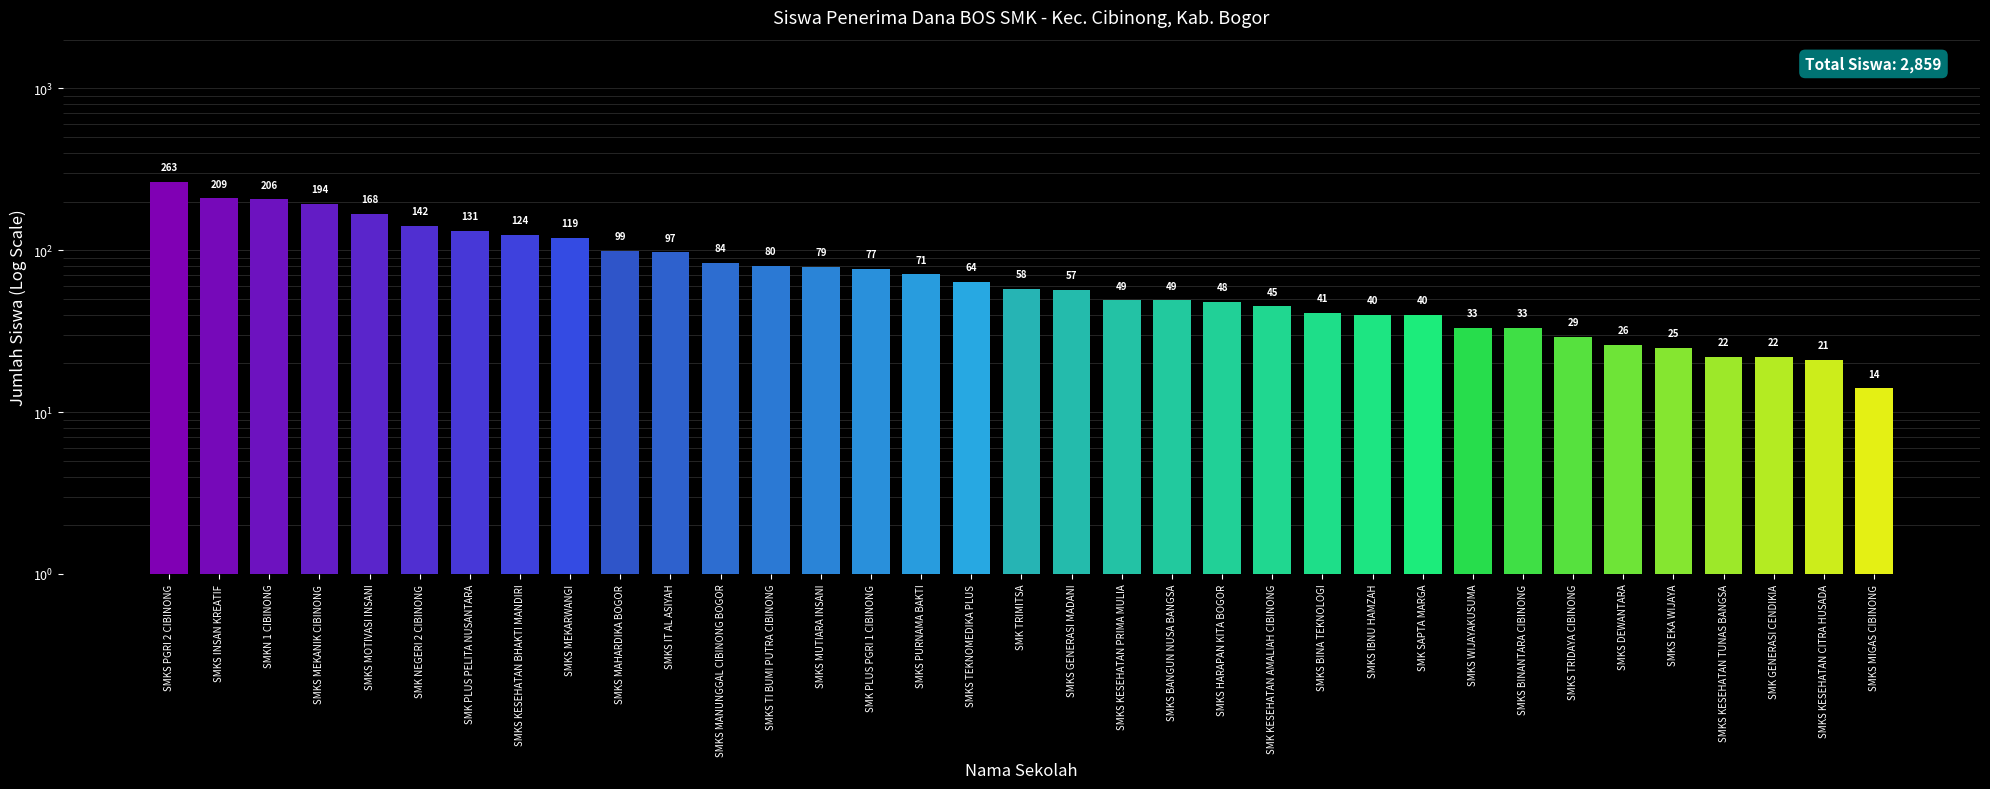

What is the value of the 21st bar from the left?

49